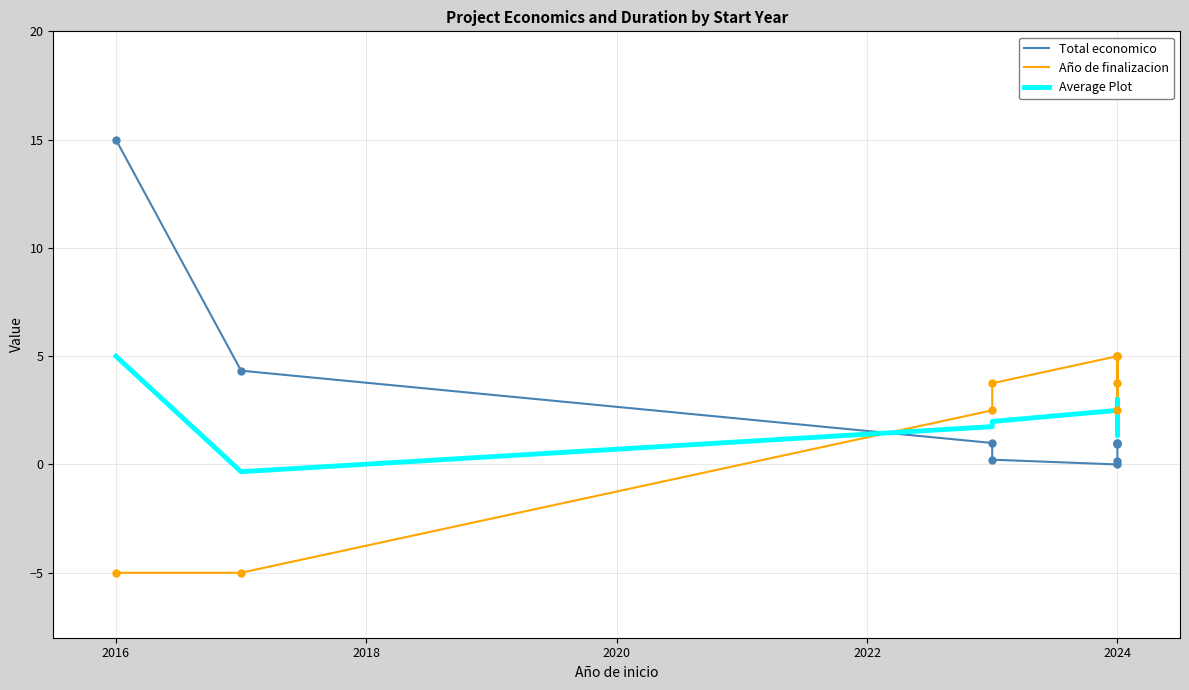

Is the value of Total economico at 8 greater than the value of Average Plot at 2018?

No